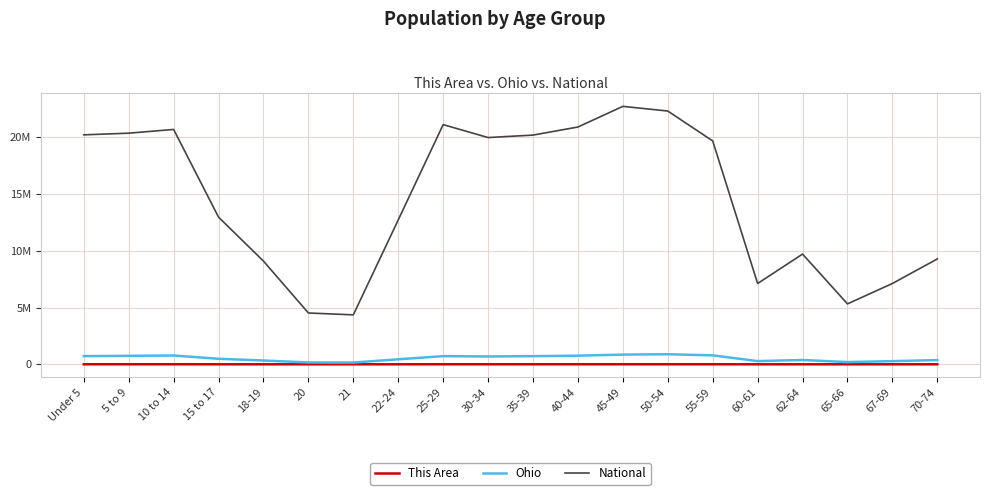

What are all the series names shown in the legend?

This Area, Ohio, National